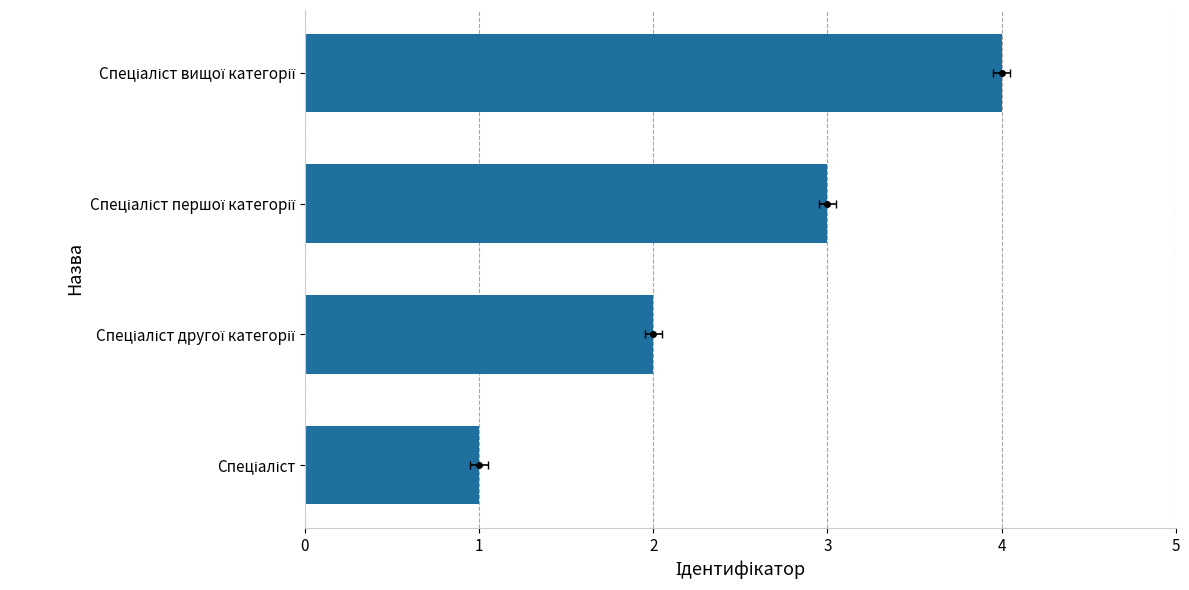

Count the number of data series in this chart.

1